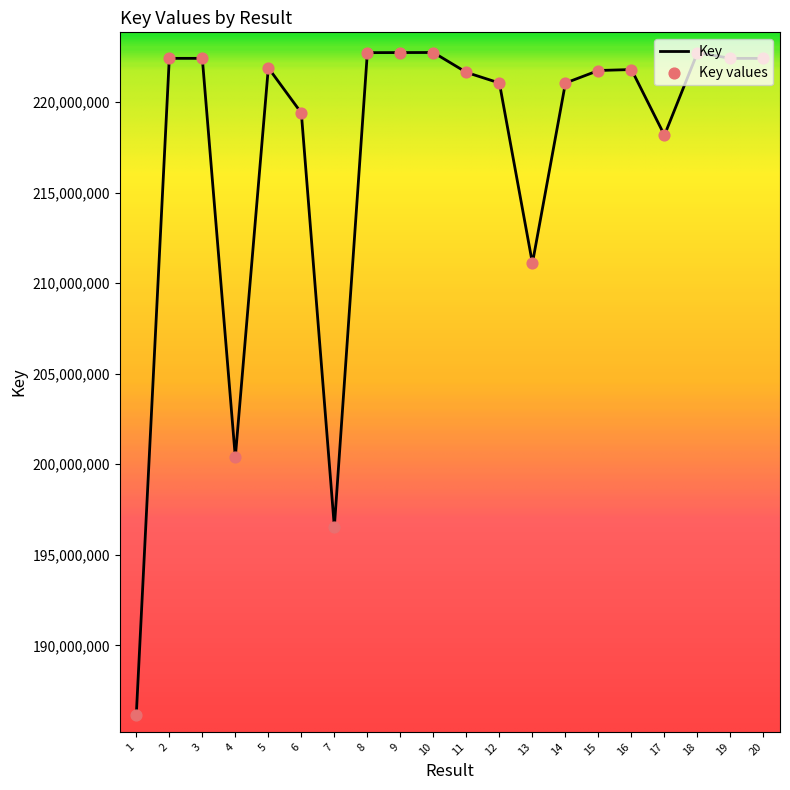

What is the ratio of the value at 12 to the value at 9?

1.0